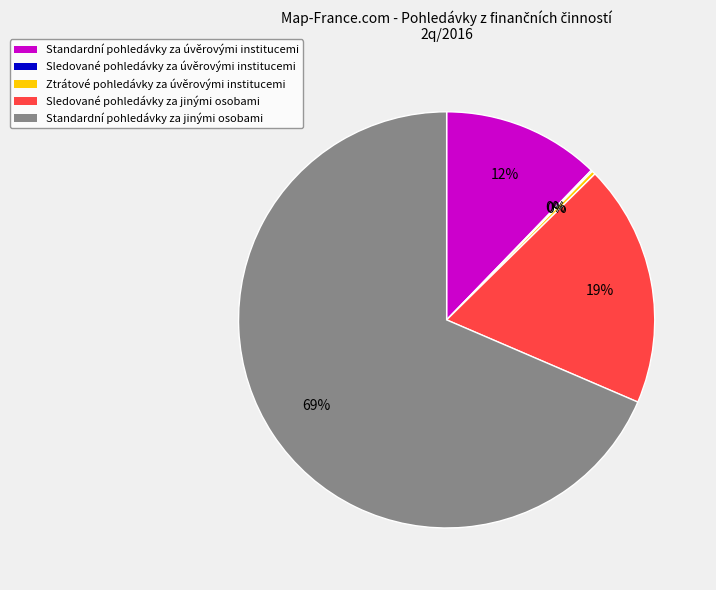

Is there any slice that represents more than half of the pie?

Yes